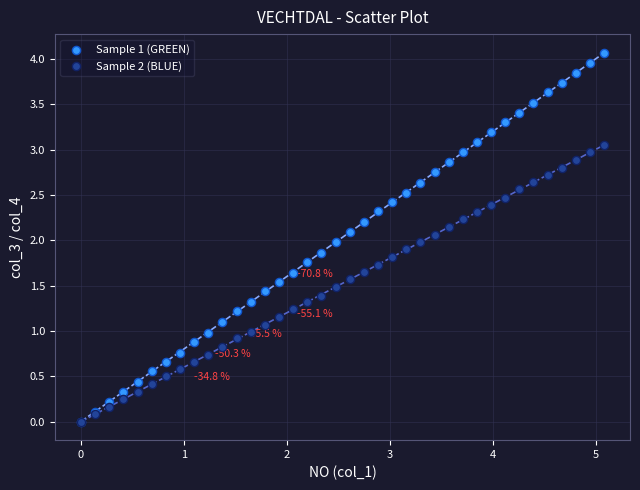

Which series reaches the maximum Y coordinate?

Sample 1 (GREEN)